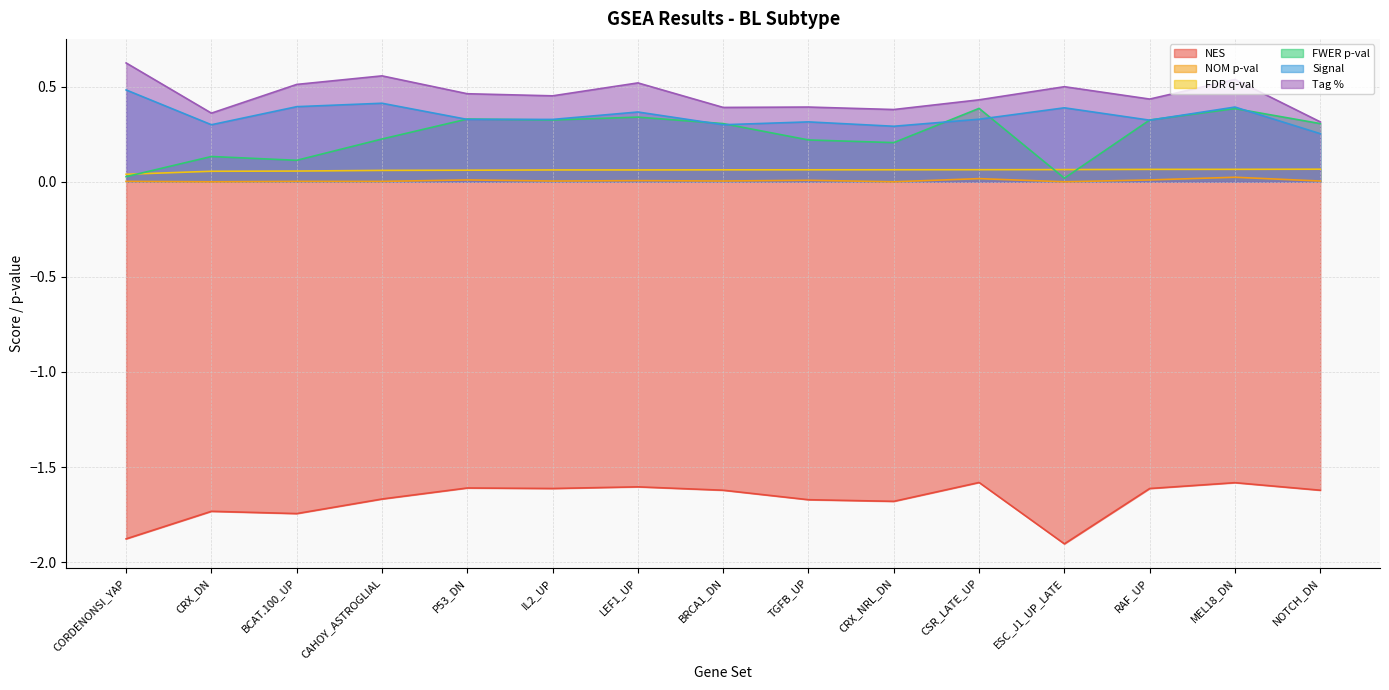

What is the label of the 14th point from the left?

MEL18_DN